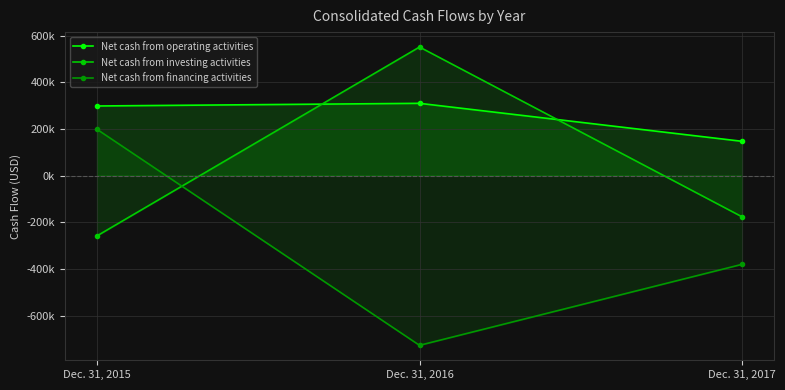

Where does the Net cash from investing activities series first go above -175901?

Dec. 31, 2016